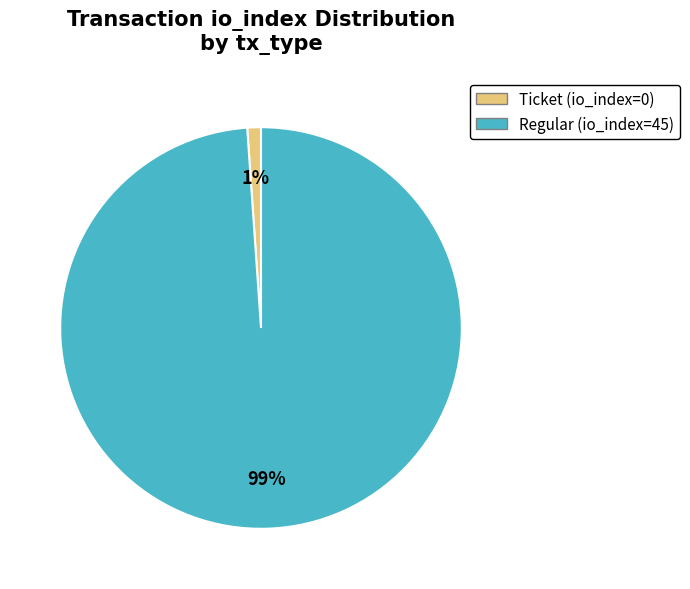

The Ticket (io_index=0) slice represents 1% of the pie. True or false?

True